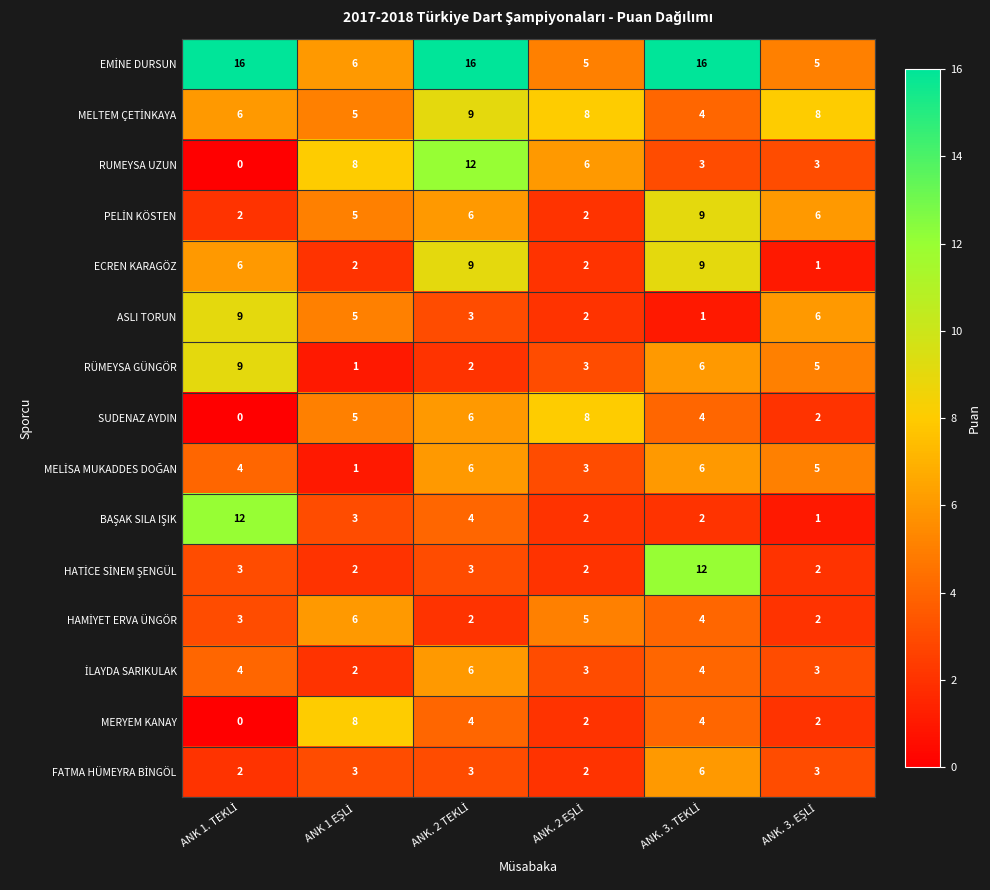

What is the greatest value displayed?

16